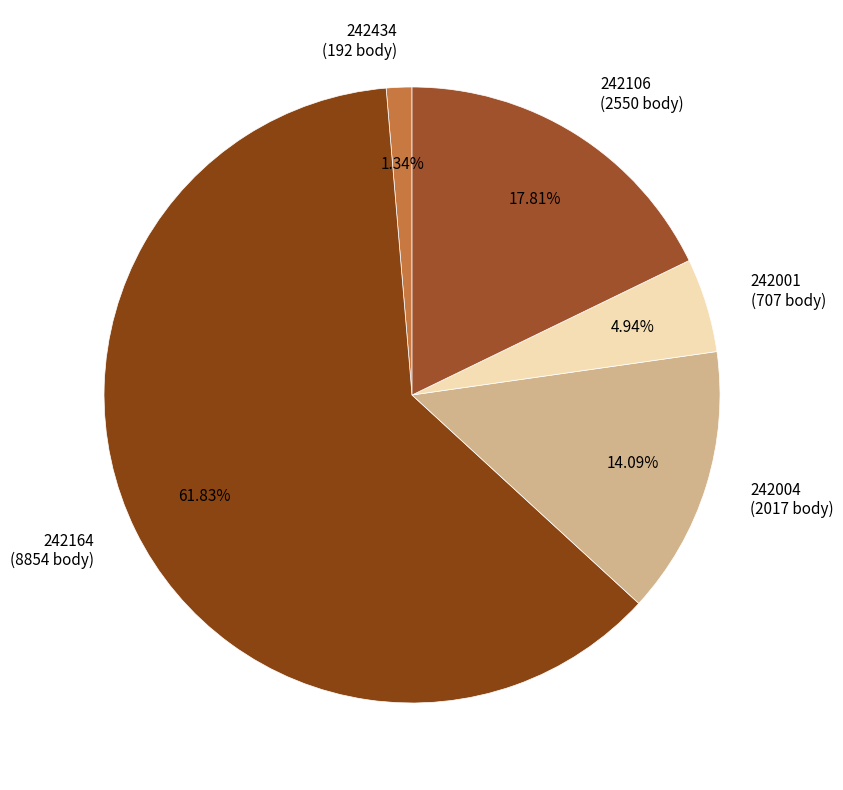

Between 242106 (2550 body) and 242164 (8854 body), which is larger?

242164 (8854 body)